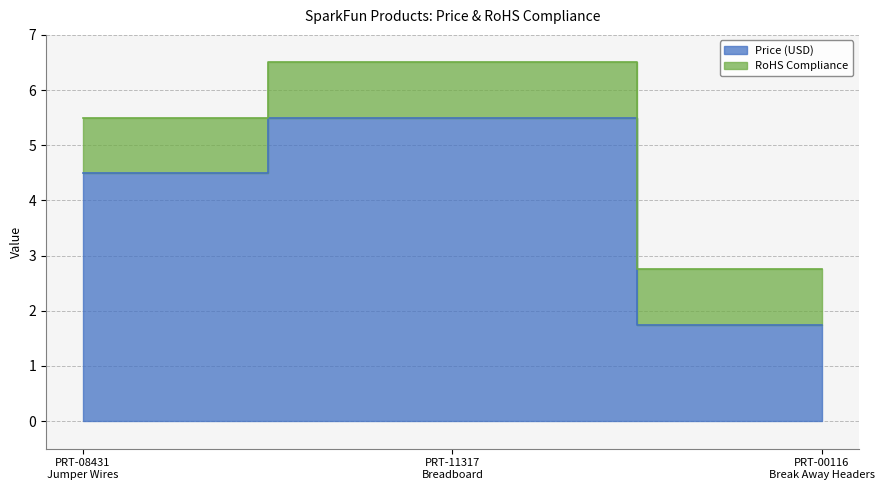

What position from the left is PRT-08431
Jumper Wires?

1